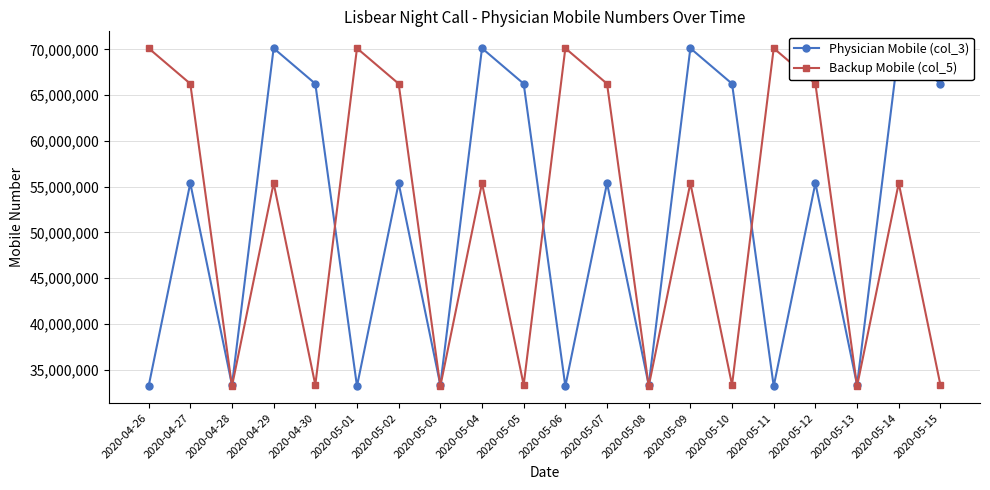

Where do Backup Mobile (col_5) and Physician Mobile (col_3) first cross each other?

2020-04-27 and 2020-04-28